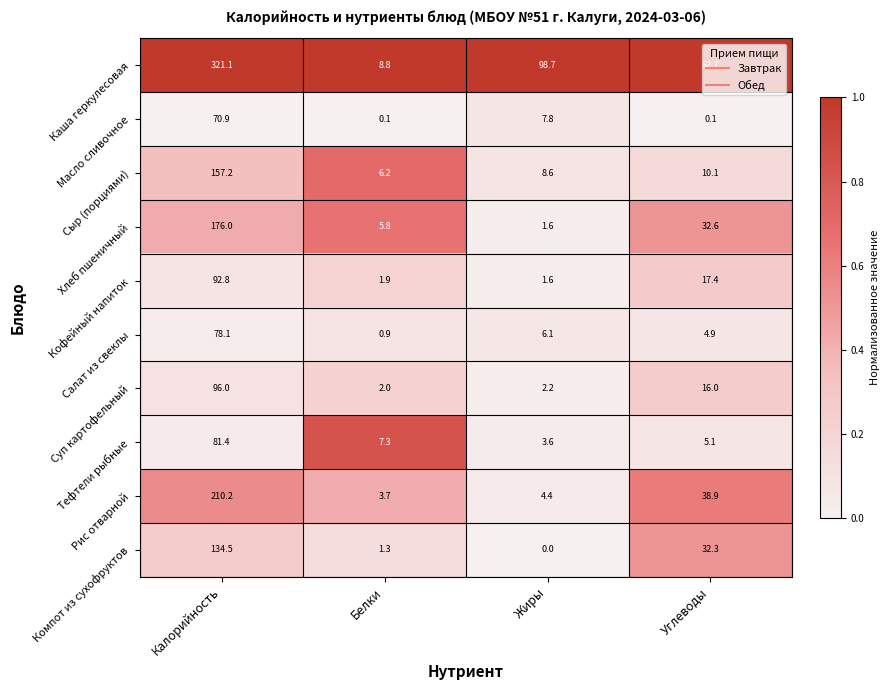

At which category does the chart reach its peak across all series?

Калорийность